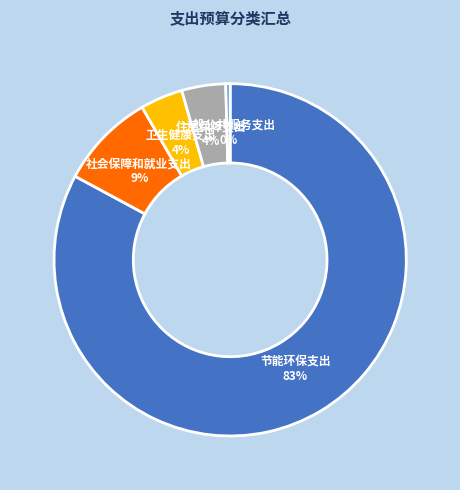

Which category has the biggest portion of the pie?

节能环保支出